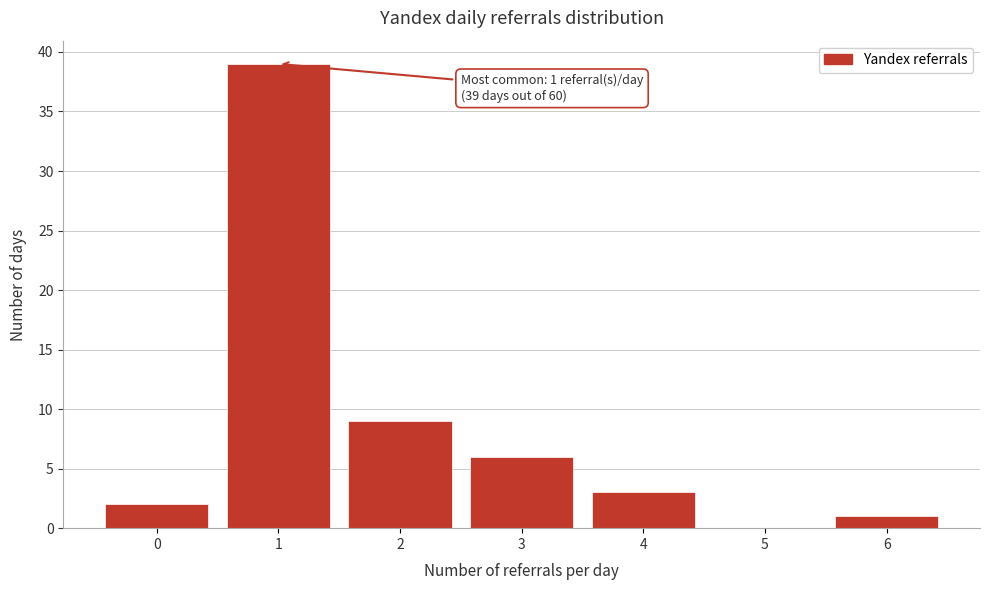

Reading left to right, what are all the values shown in this chart?

0=2	1=39	2=9	3=6	4=3	5=0	6=1